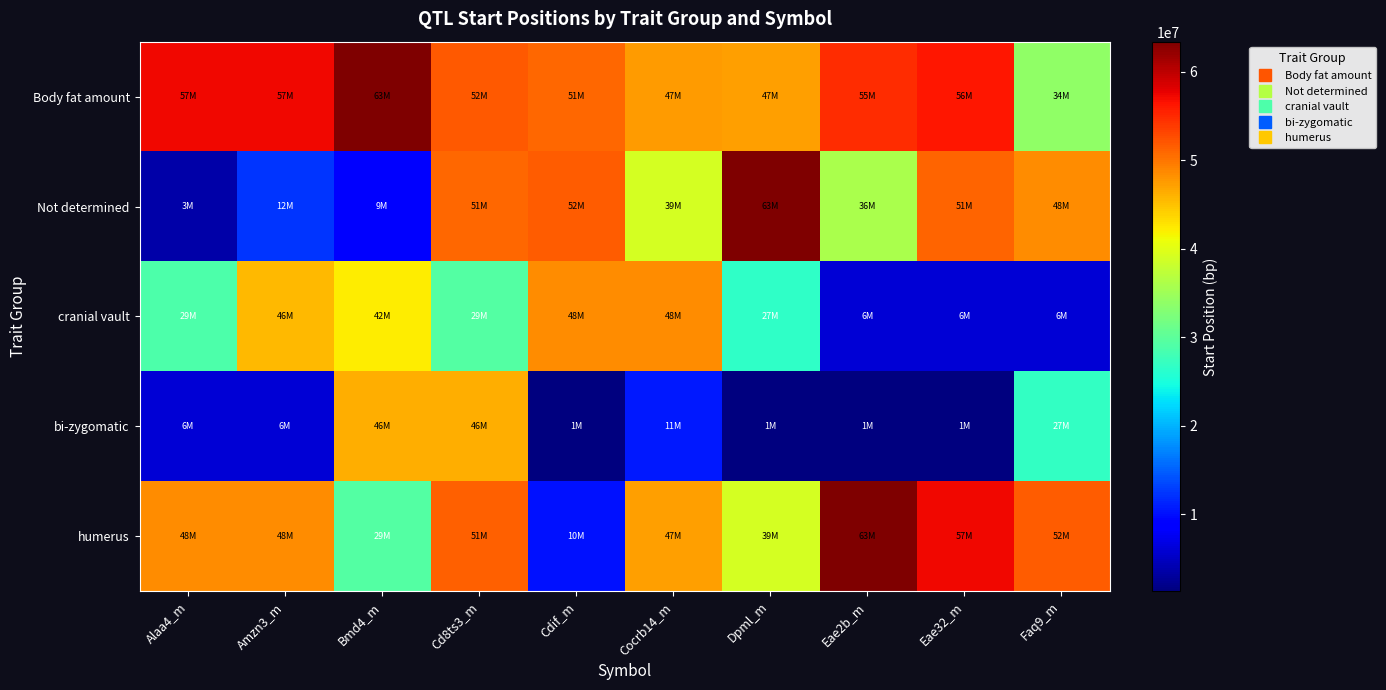

Which series has the widest spread of values?

Not determined